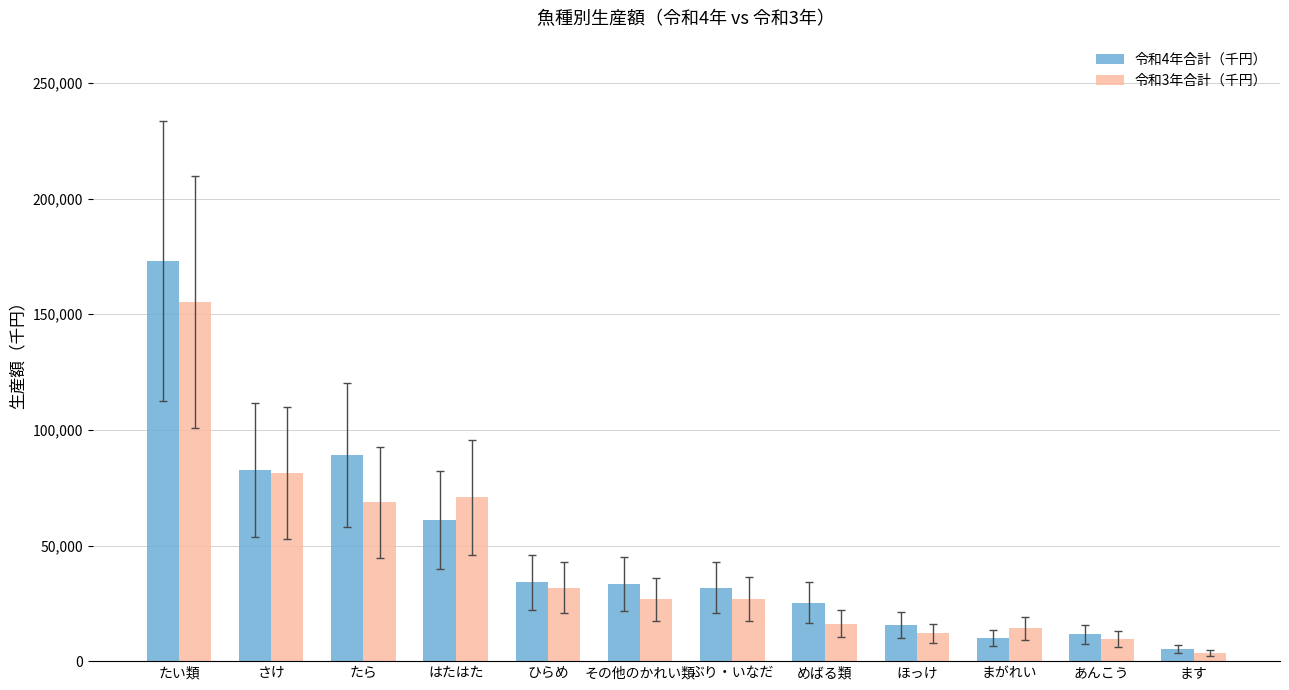

What value does the 令和4年合計（千円） series have at ぶり・いなだ, to the nearest 100?

31800